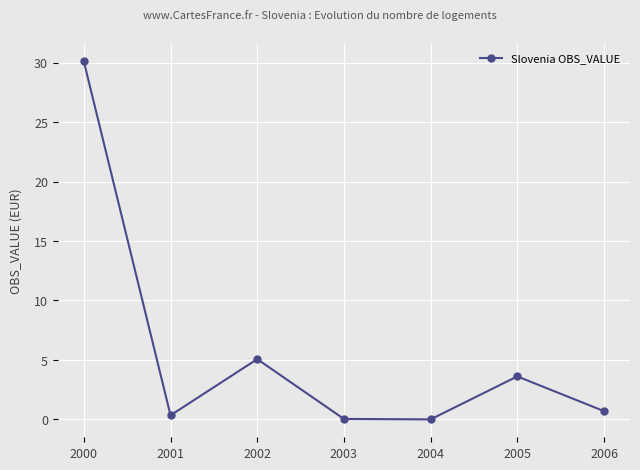

At which category does the data reach its first local peak?

2002